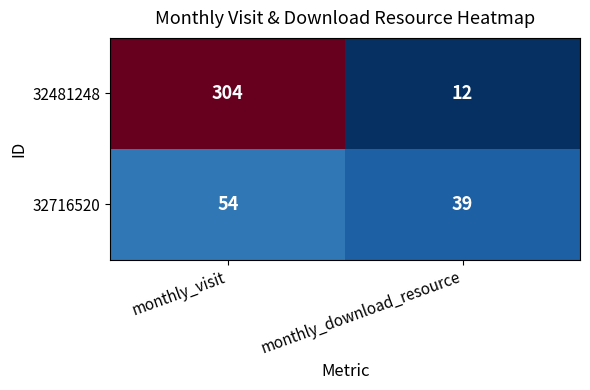

Which series has the largest total across all categories?

32481248